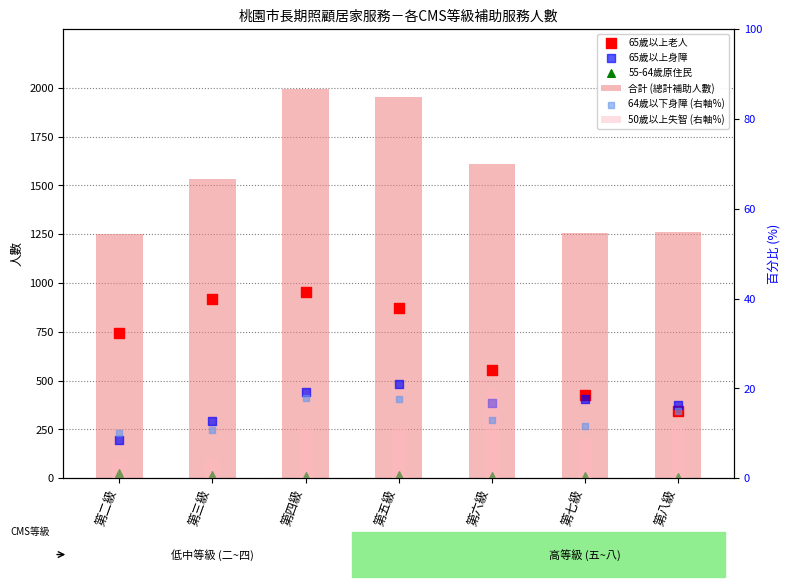

Which series has the largest total across all categories?

合計 (總計補助人數)